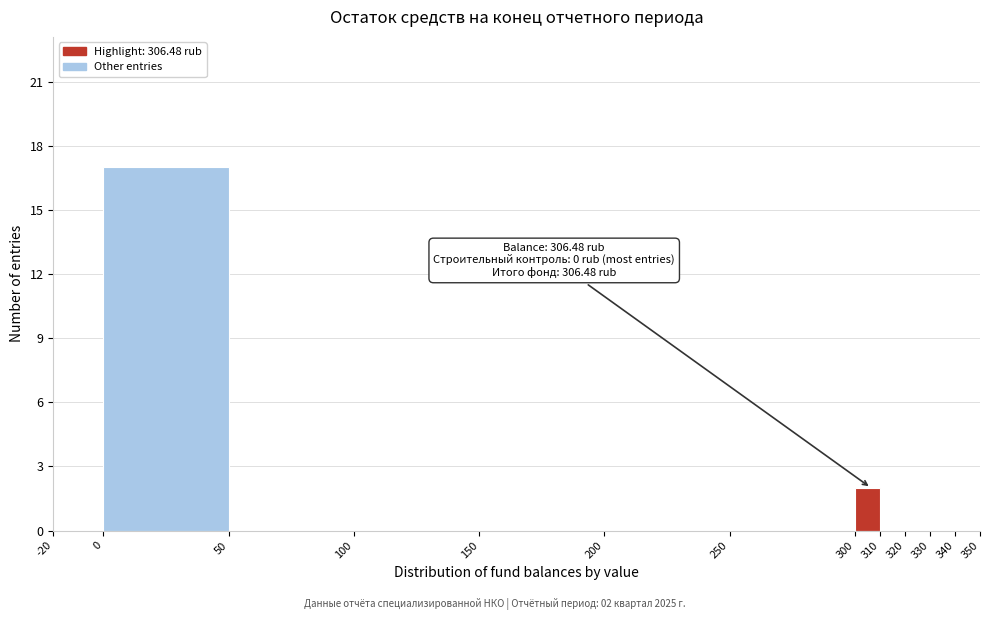

Which range on the x-axis has the tallest bar?

0 to 50